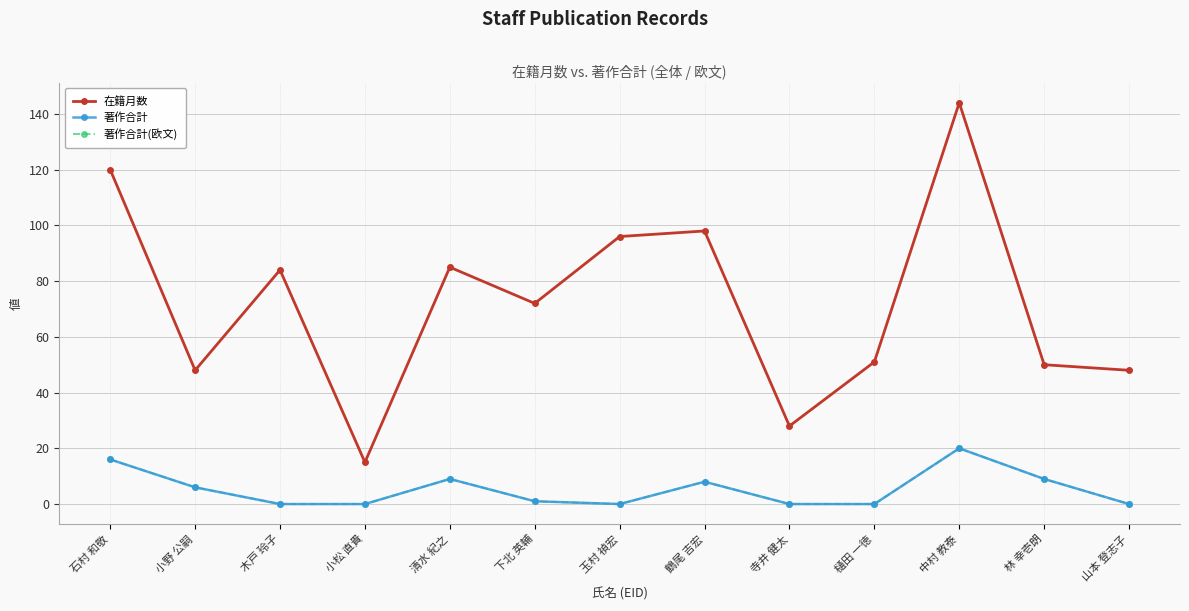

At which label does 著作合計(欧文) reach its minimum?

木戸 玲子